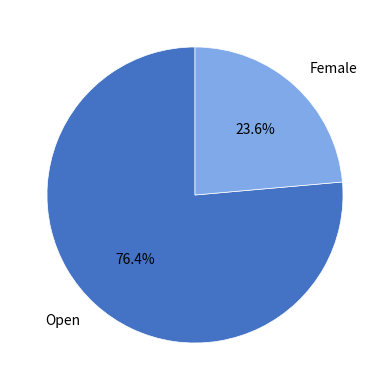

To the nearest percent, what is the combined percentage of Female and Open?

100%